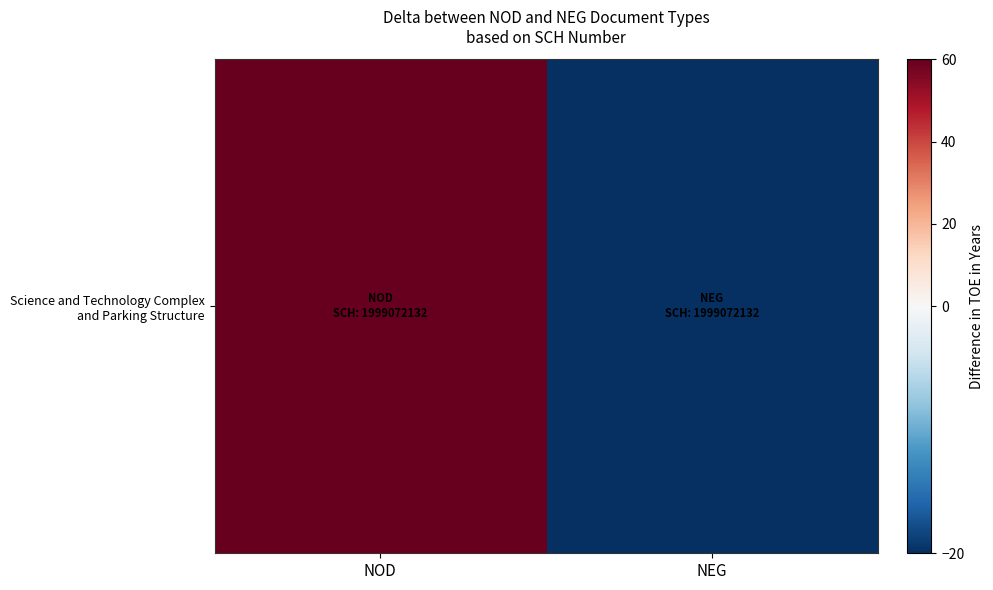

List the labels in order of value, largest first.

NOD, NEG